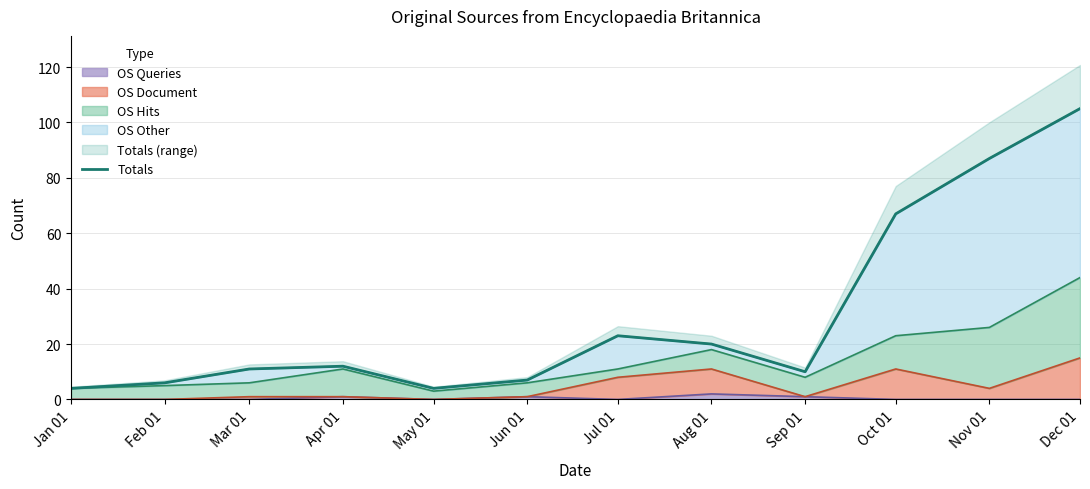

What is the change in value from Apr 01 to Aug 01?

+8